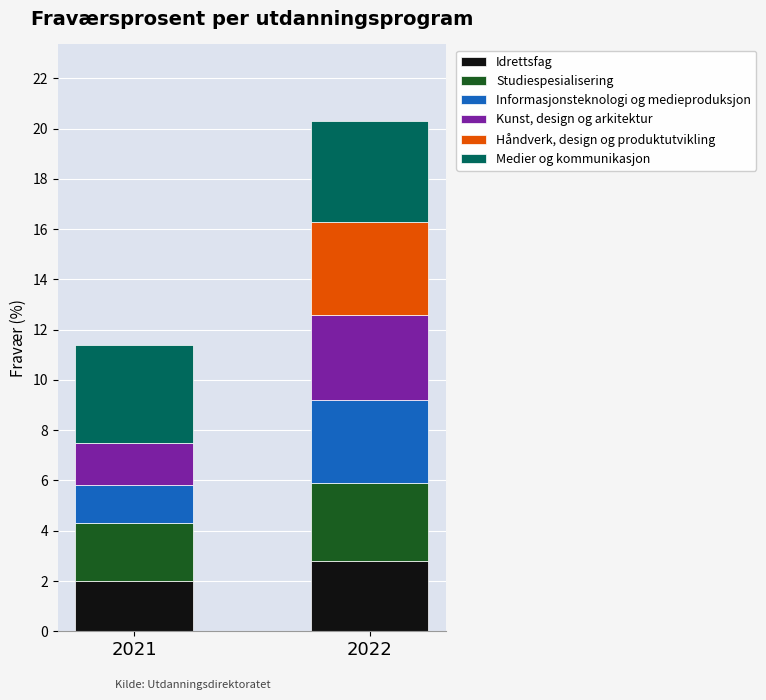

What is the total value across all series at 2021?

11.4